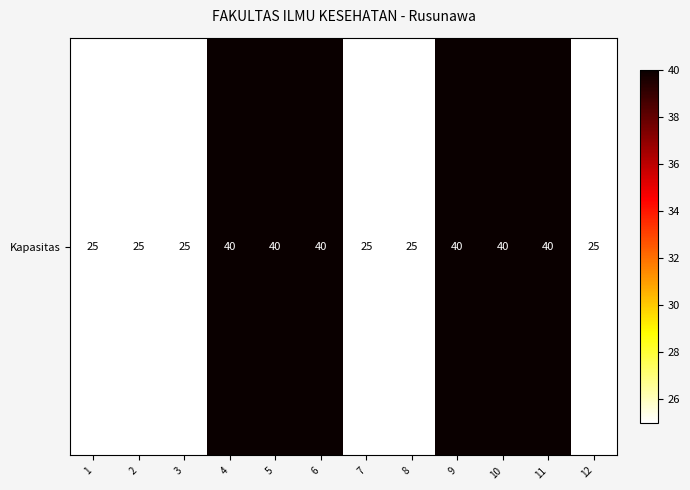

What is the sum of the values at 8 and 2?

50